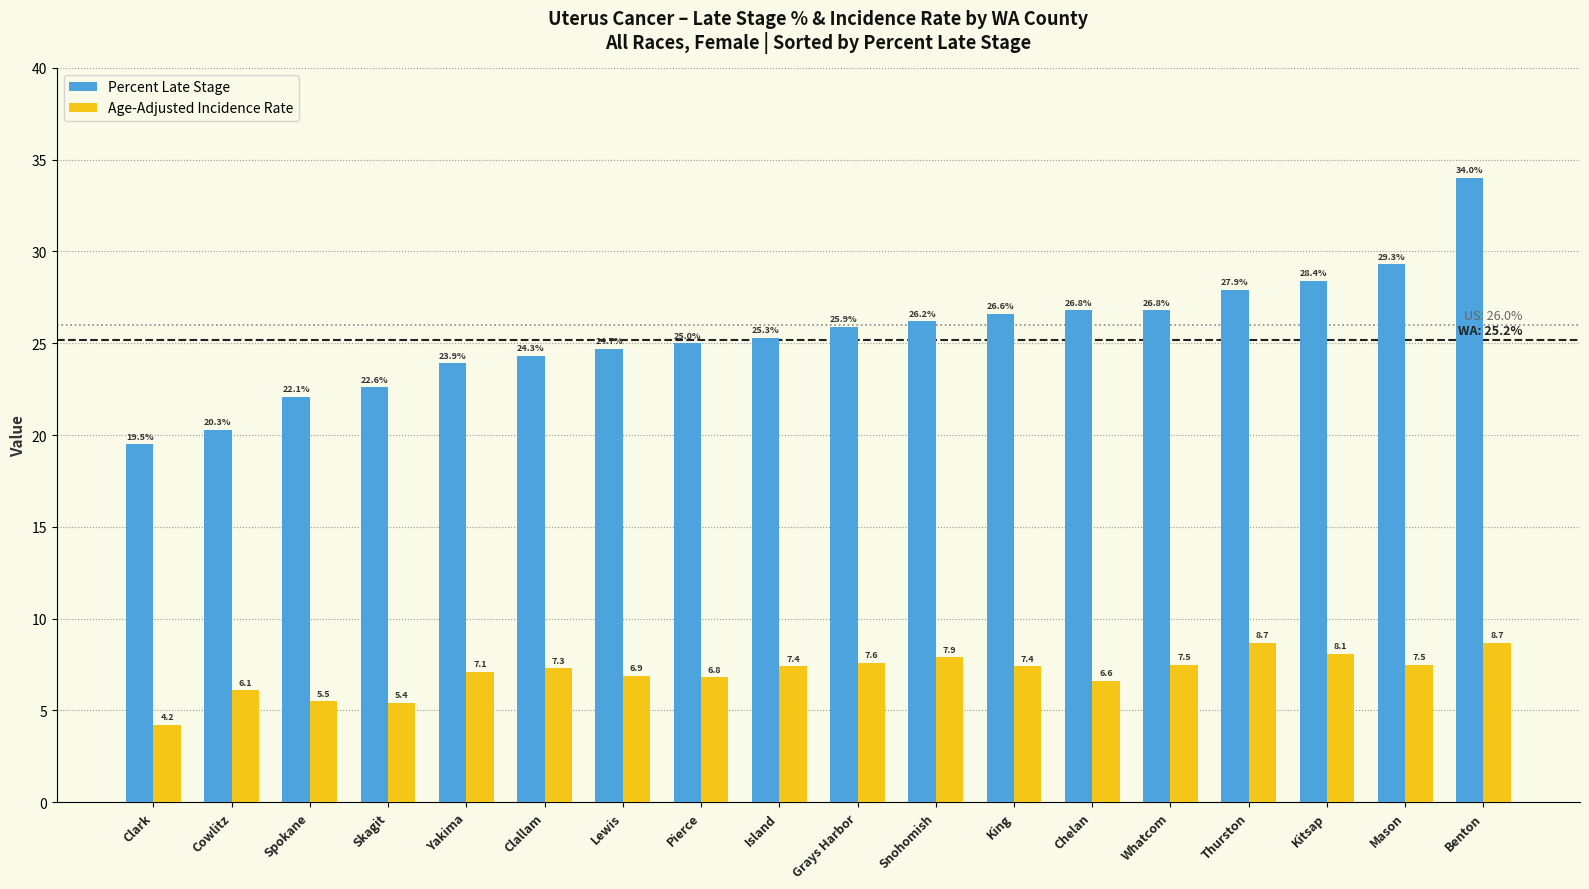

How many groups of bars are there?

18